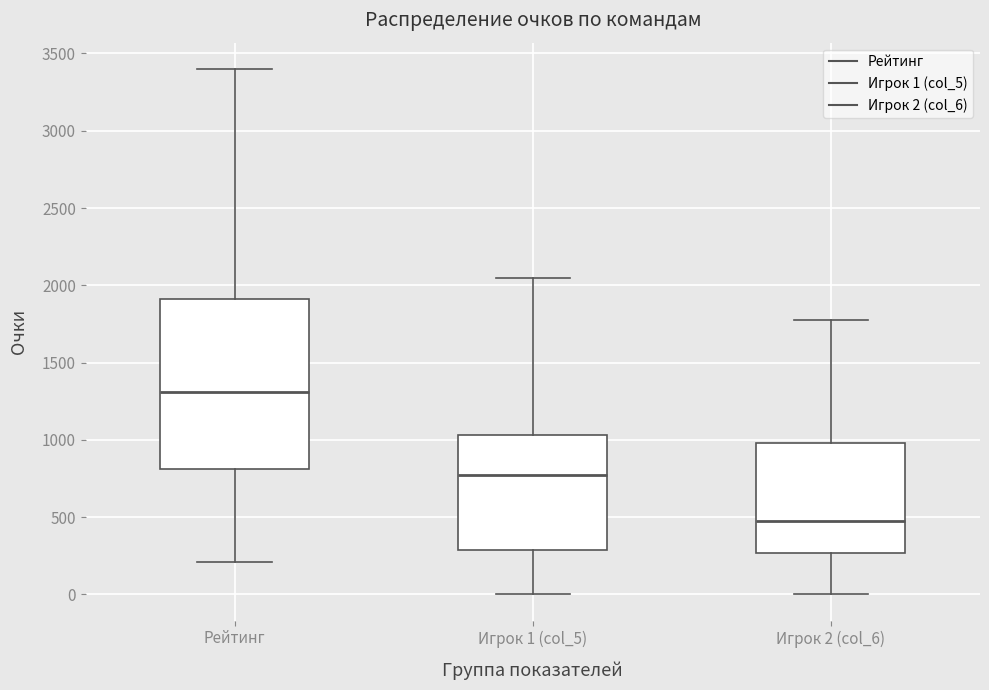

Reading left to right, read every box against the y-axis: the position of its median line, the range the box covers, and the ends of its whiskers. The values are not printed on the chart, so give them approximately, as read against the axis.

Рейтинг: median 1300, box 800 to 1900, whiskers 200 to 3400
Игрок 1 (col_5): median 750, box 300 to 1050, whiskers 0 to 2050
Игрок 2 (col_6): median 500, box 250 to 1000, whiskers 0 to 1750